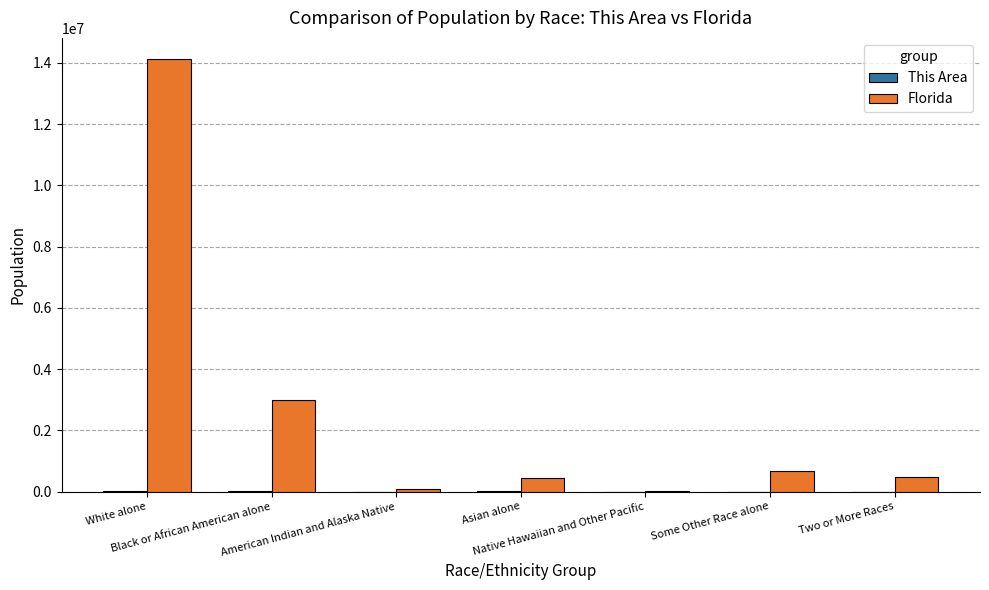

What is the difference between the Florida values at White alone and American Indian and Alaska Native?

14037704